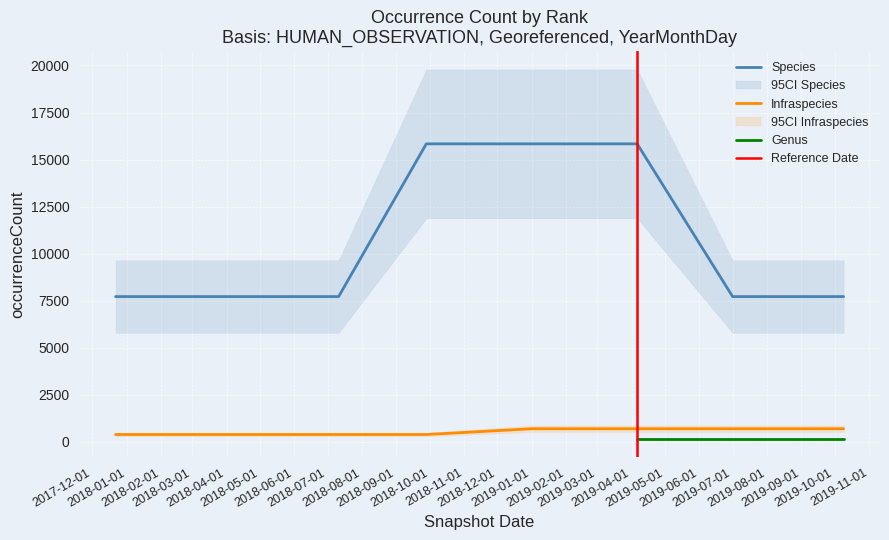

True or false: Species and Infraspecies cross at least once.

False